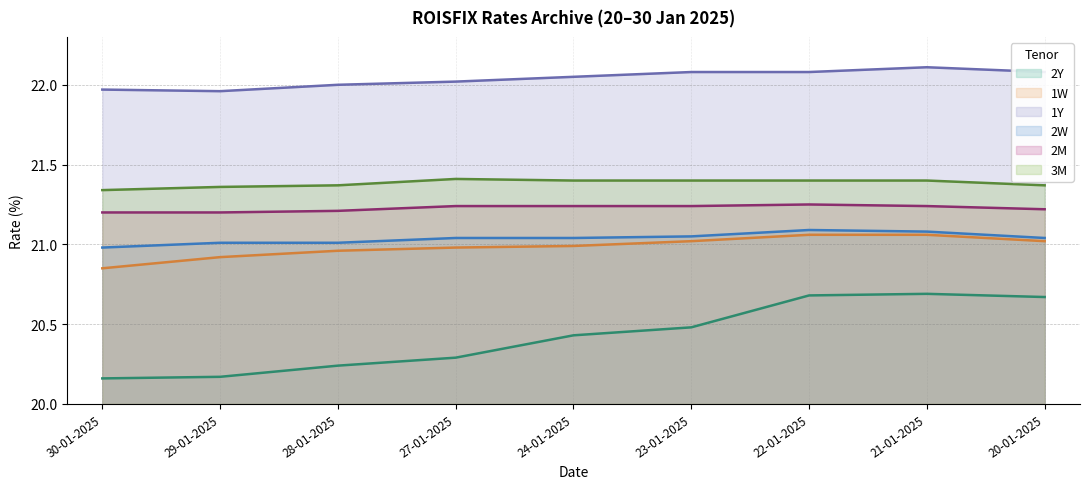

At which category does the chart reach its minimum across all series?

30-01-2025